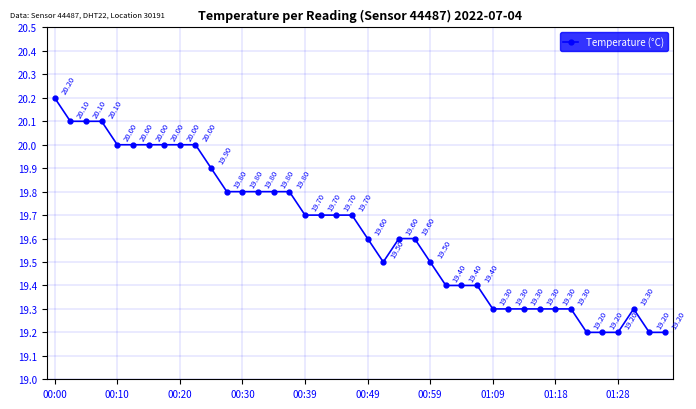

What is the average value?

19.6